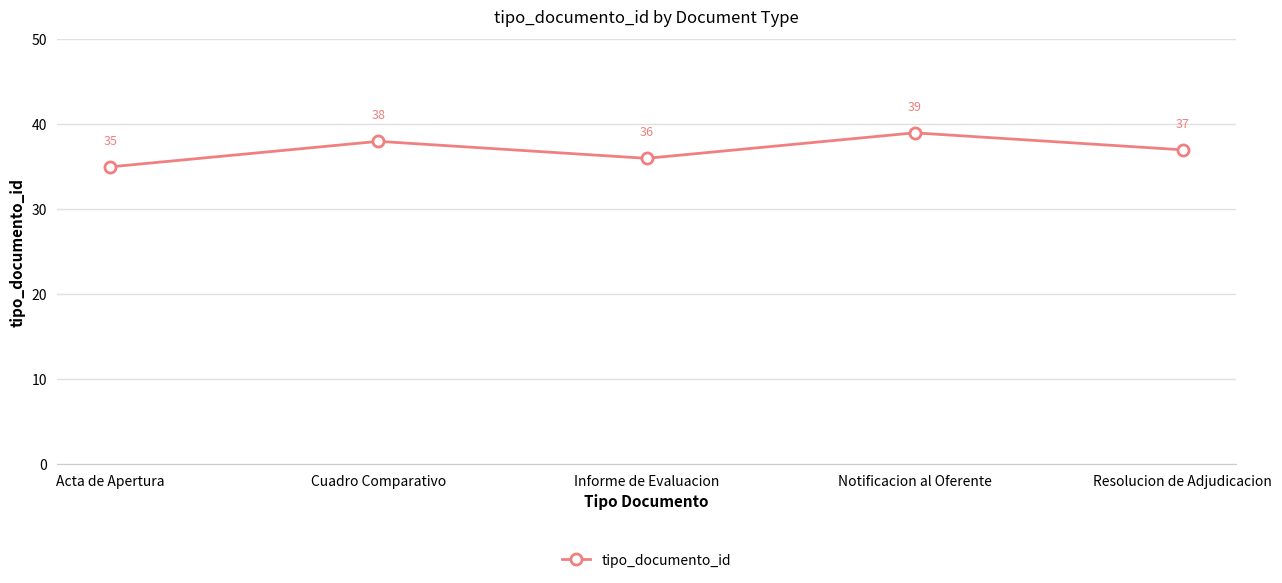

What is the sum of the values at Cuadro Comparativo and Acta de Apertura?

73